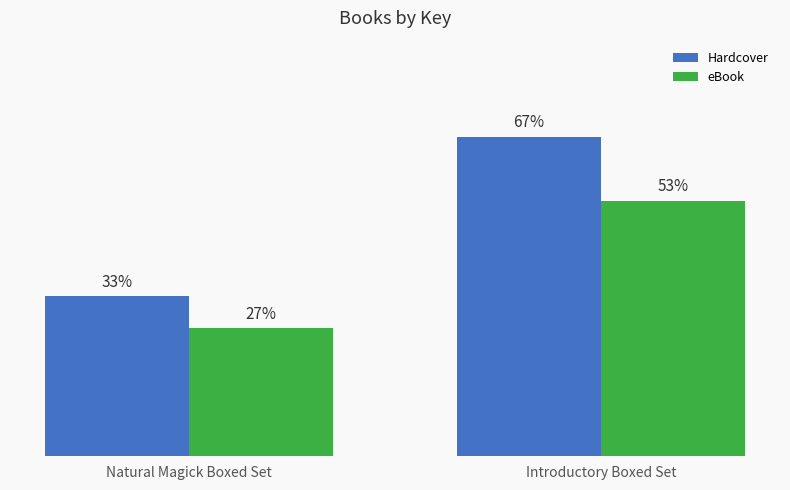

What are all the series names shown in the legend?

Hardcover, eBook